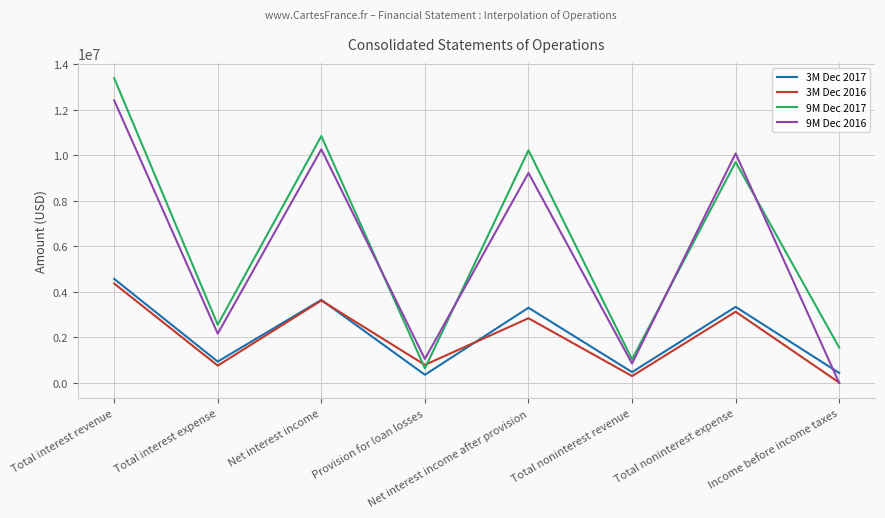

Is it true that 3M Dec 2017 equals 462615 at Total noninterest revenue?

True